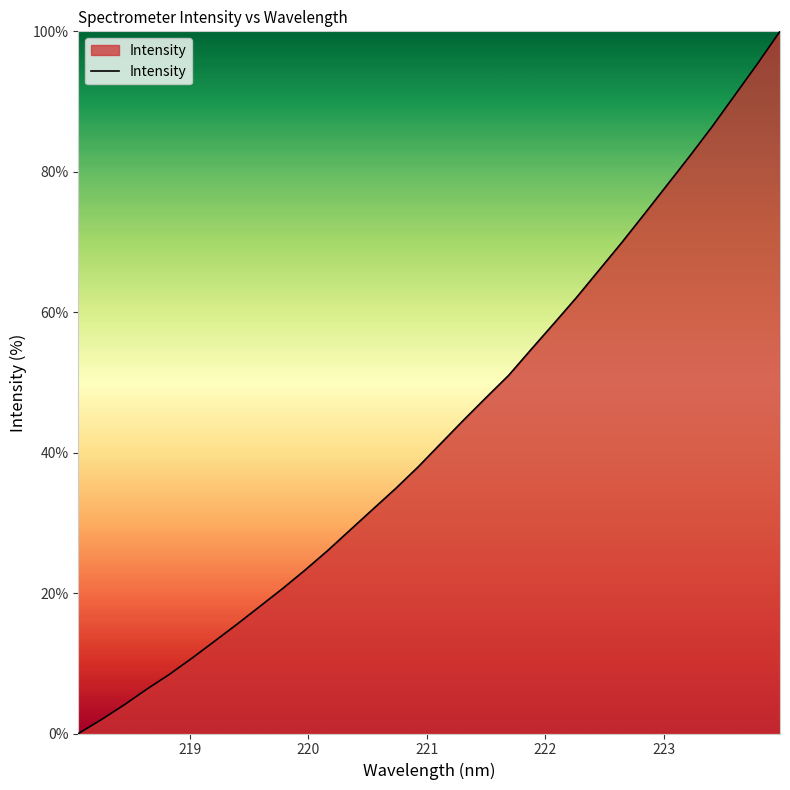

What is the maximum value shown in the chart?

100.0